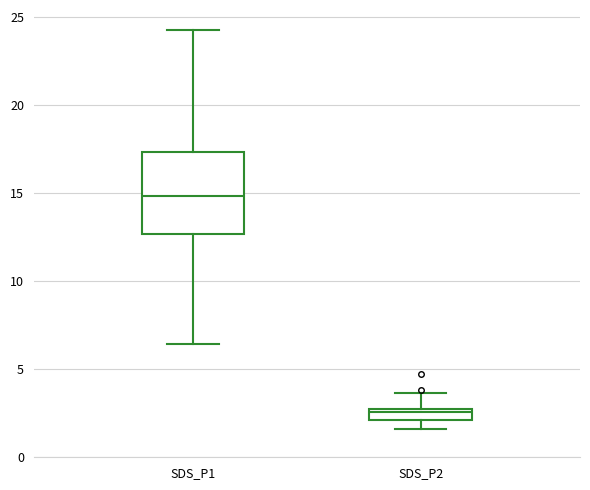

Which box is the tallest, from its lower edge to its upper edge?

SDS_P1